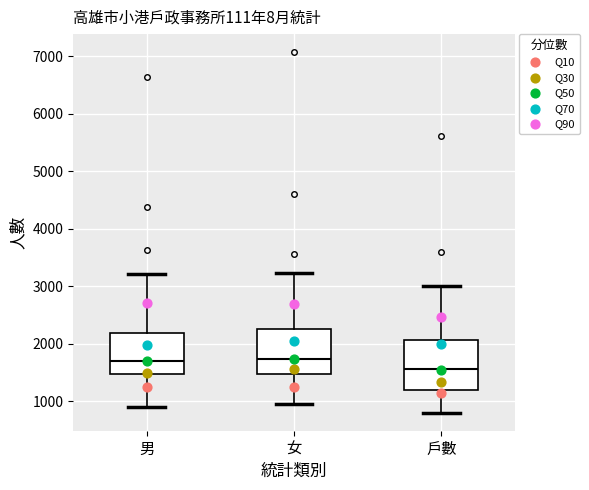

Which box's median line is the lowest?

戶數